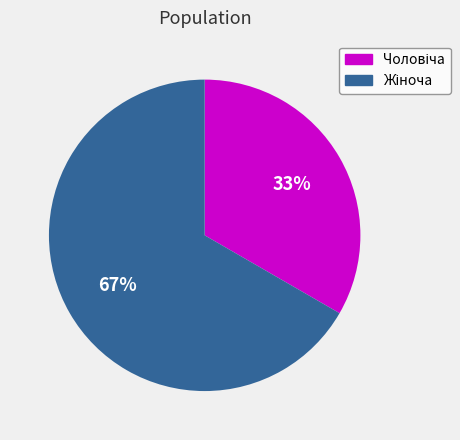

Is there a majority slice in this chart?

Yes